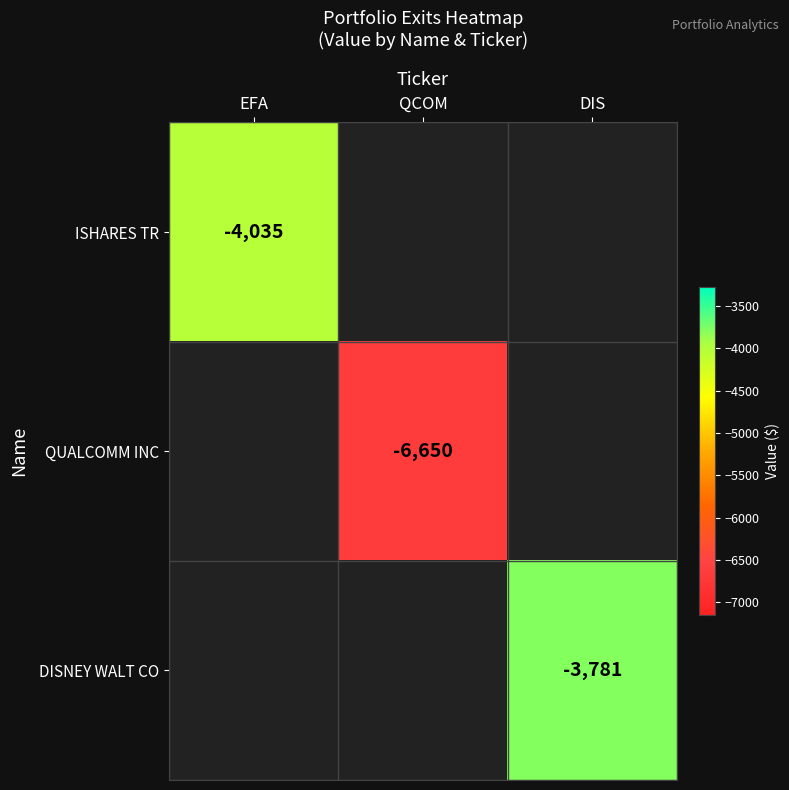

At how many categories does at least one series exceed -3921?

1